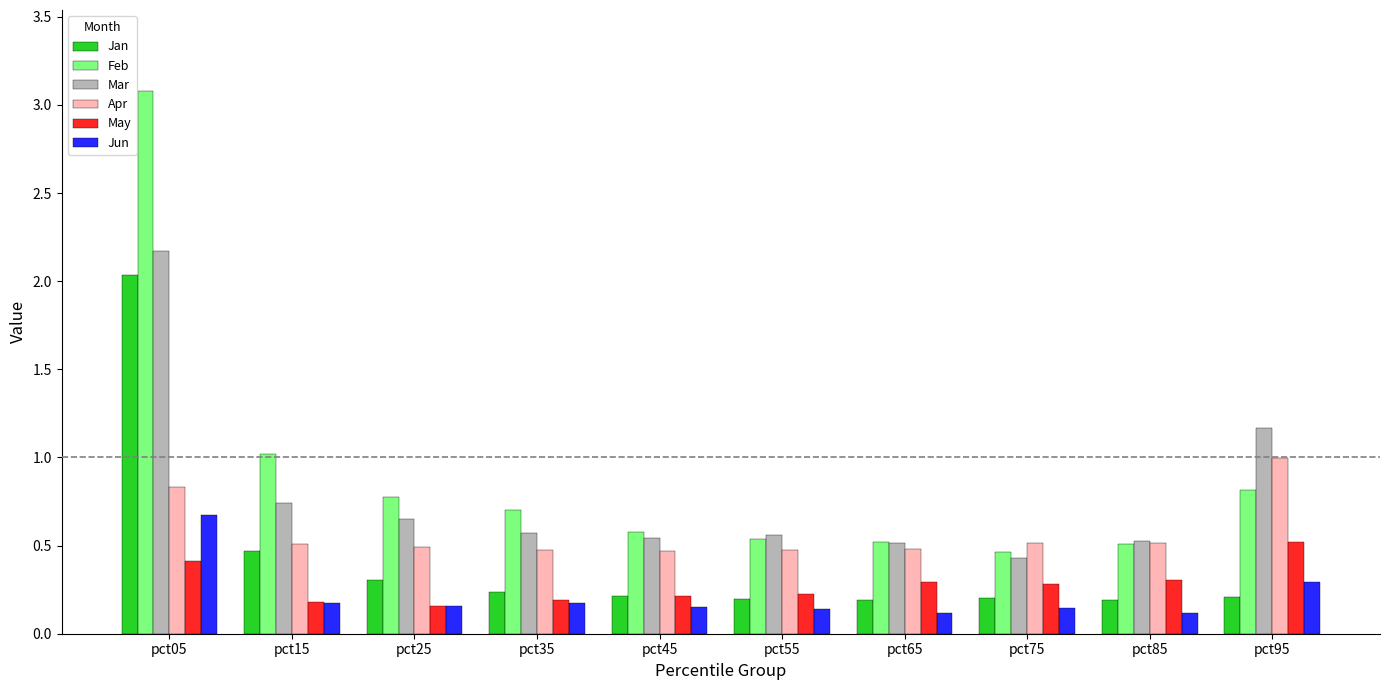

What is the difference between the highest and lowest values at pct95?

1.0